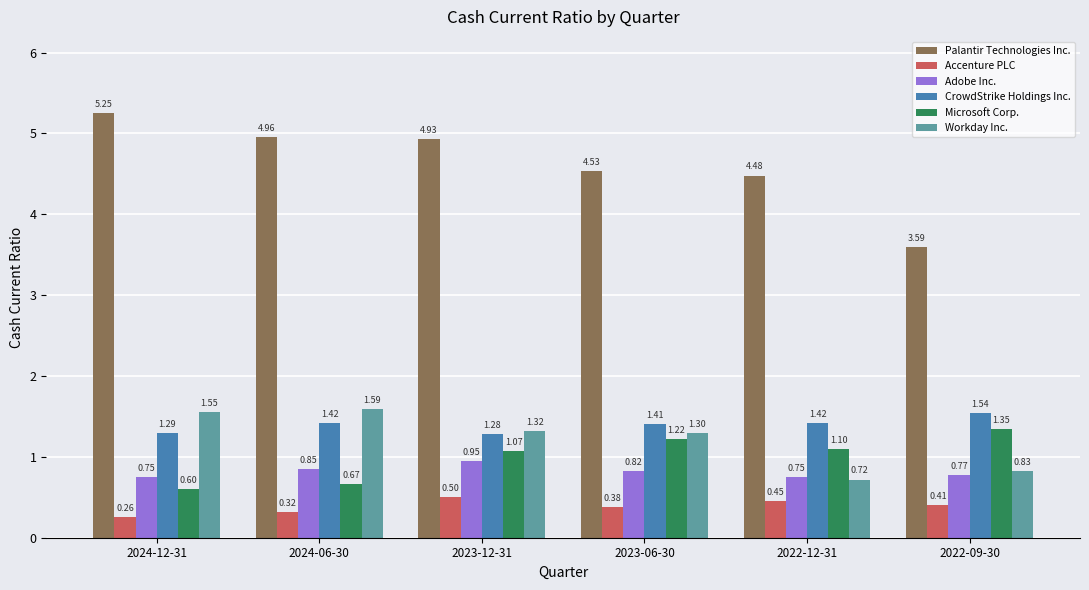

What are all the series names shown in the legend?

Palantir Technologies Inc., Accenture PLC, Adobe Inc., CrowdStrike Holdings Inc., Microsoft Corp., Workday Inc.